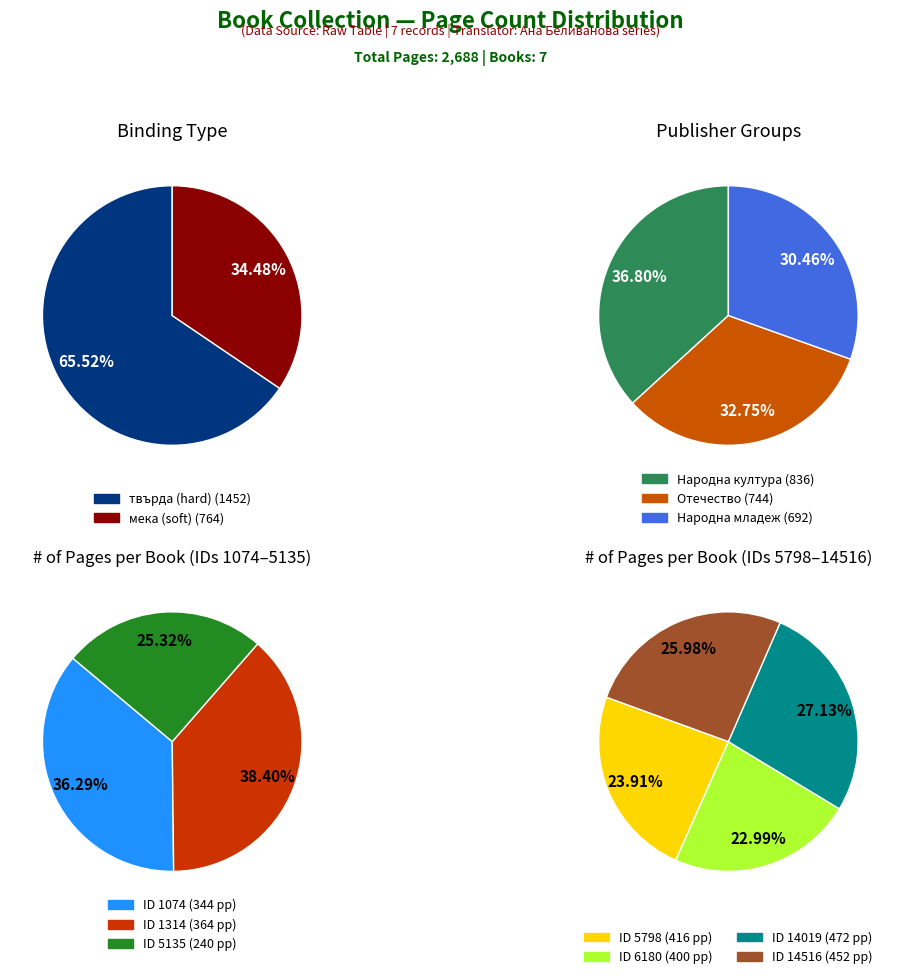

Is it true that 5798 is 5% of the pie?

False